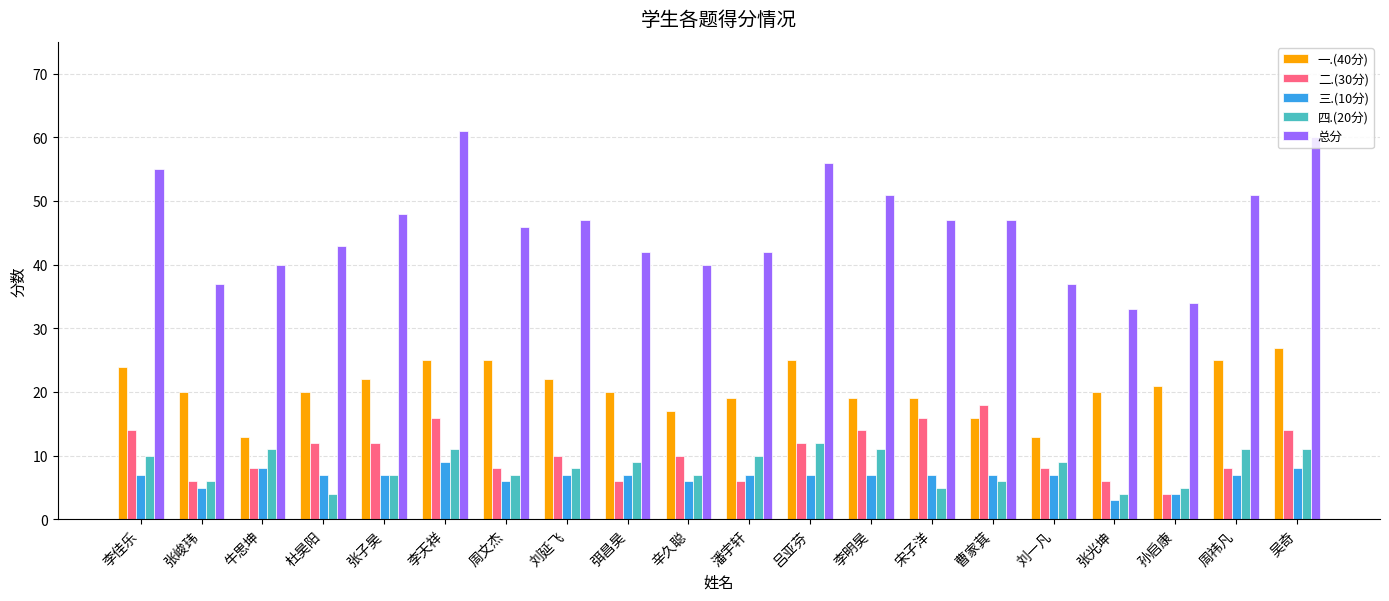

How many values in the 总分 series are below 47?

10